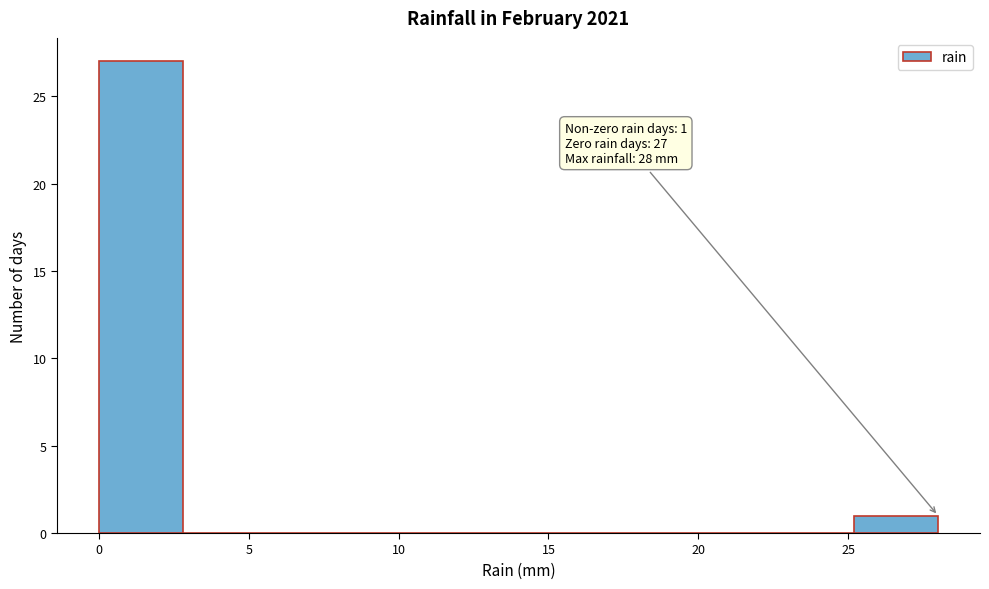

Over which range of the x-axis is the bar tallest?

0.0 to 2.8